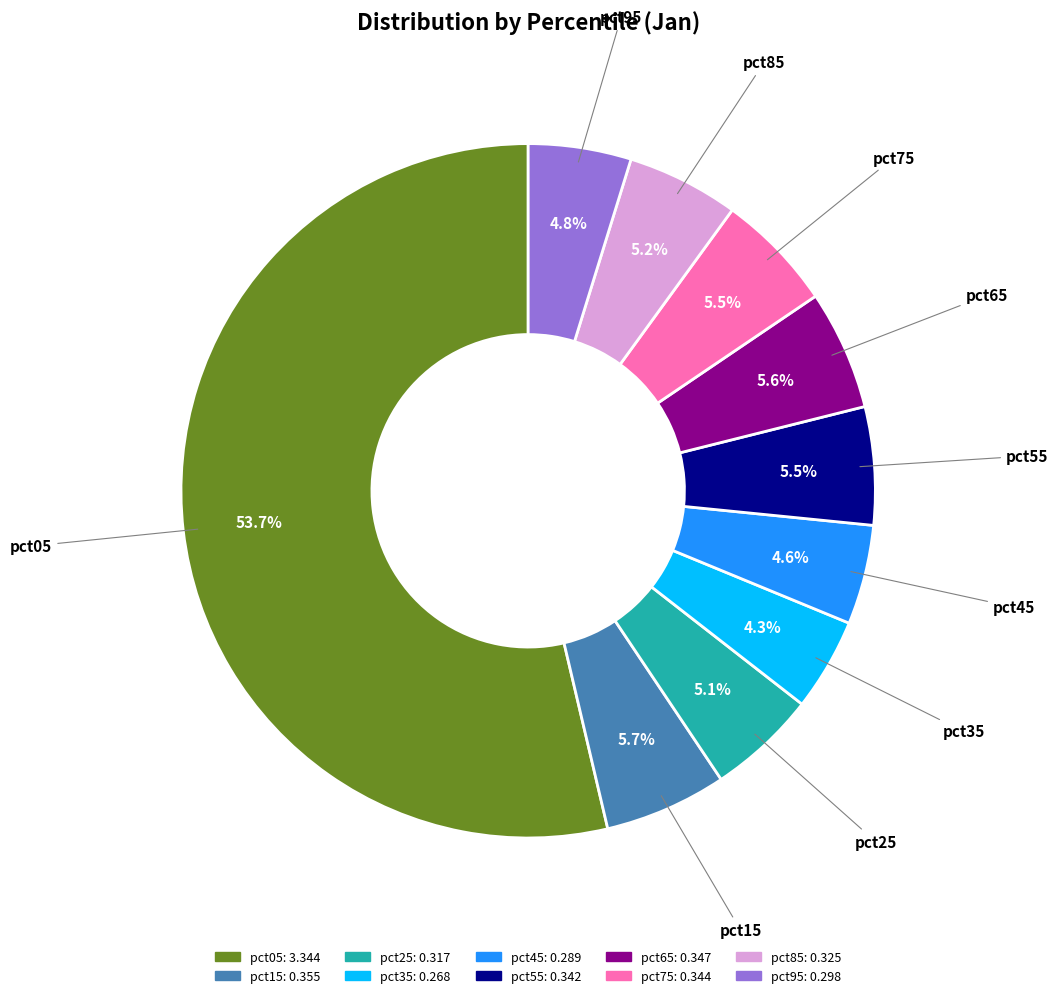

Which has a higher value, pct65 or pct35?

pct65